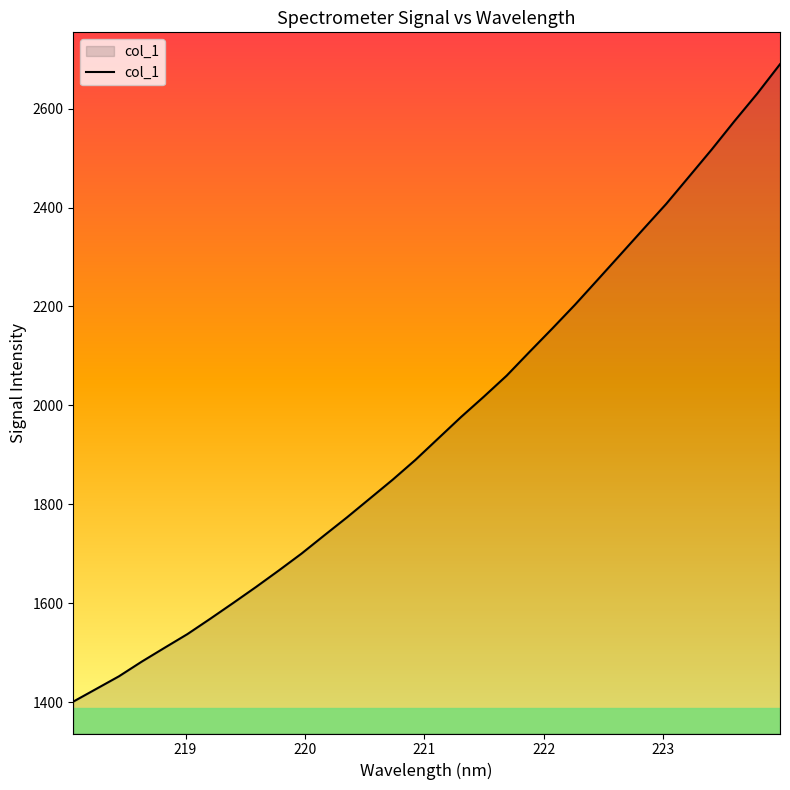

What is the smallest value displayed?

1400.9